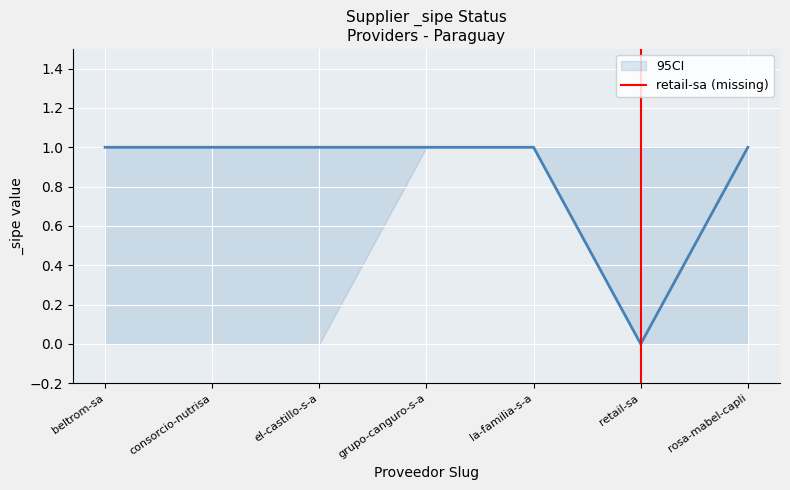

How many lines are shown in the chart?

1